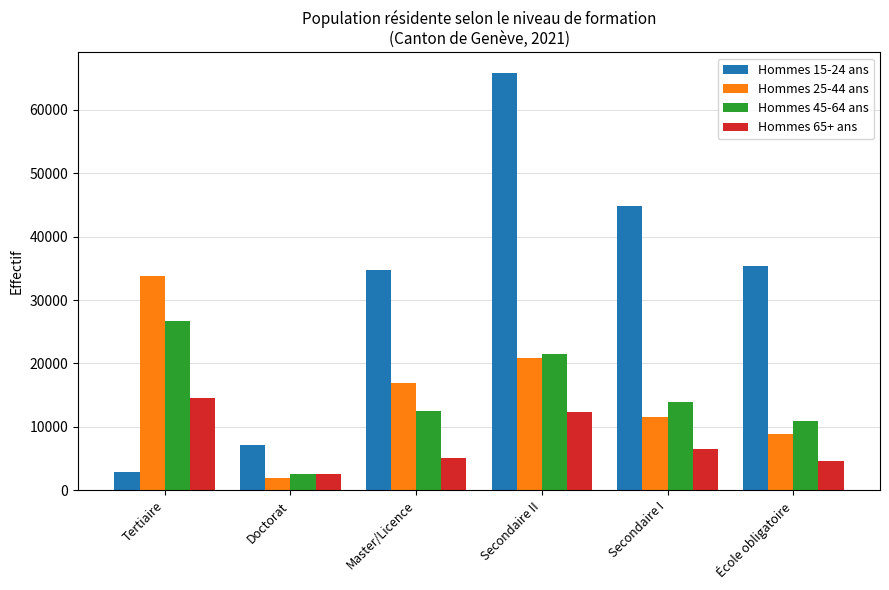

What is the sum of the Hommes 25-44 ans values at Doctorat and École obligatoire?

10969.9